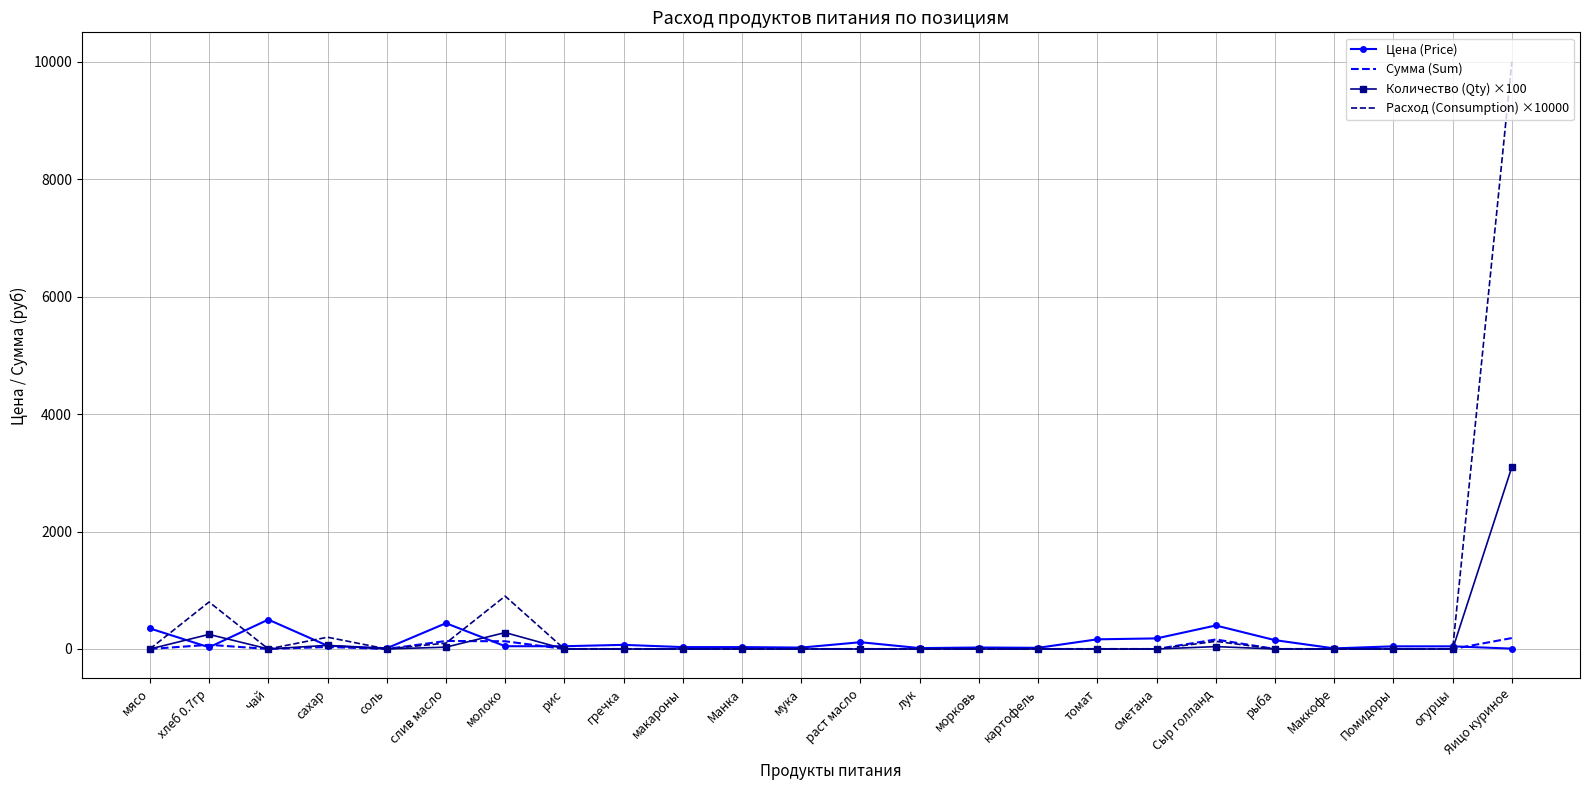

The Количество (Qty) ×100 series shows 0.0 at раст масло. True or false?

True